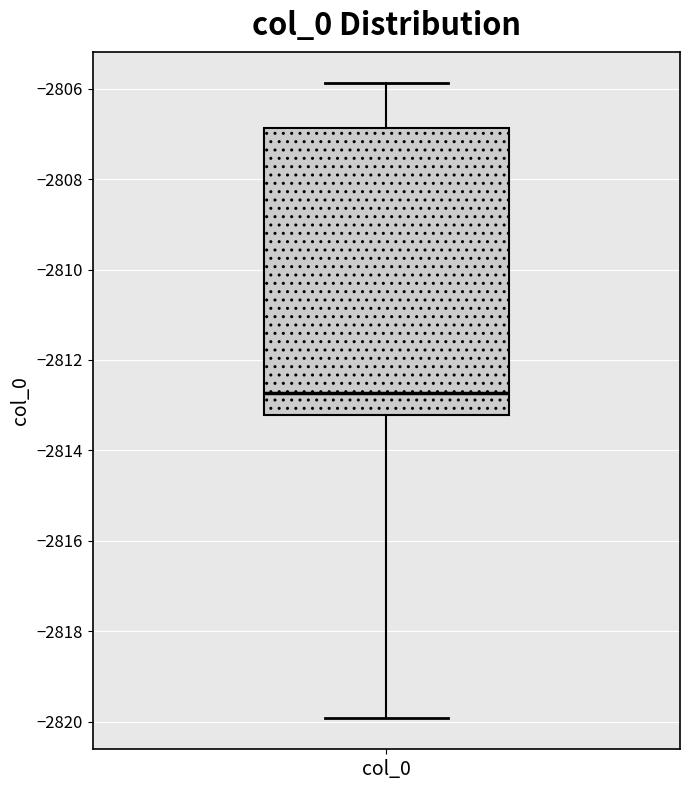

Where is the lower edge of the box for col_0 on the y-axis? The values are not printed on the chart, so give them approximately, as read against the axis.

-2813.2